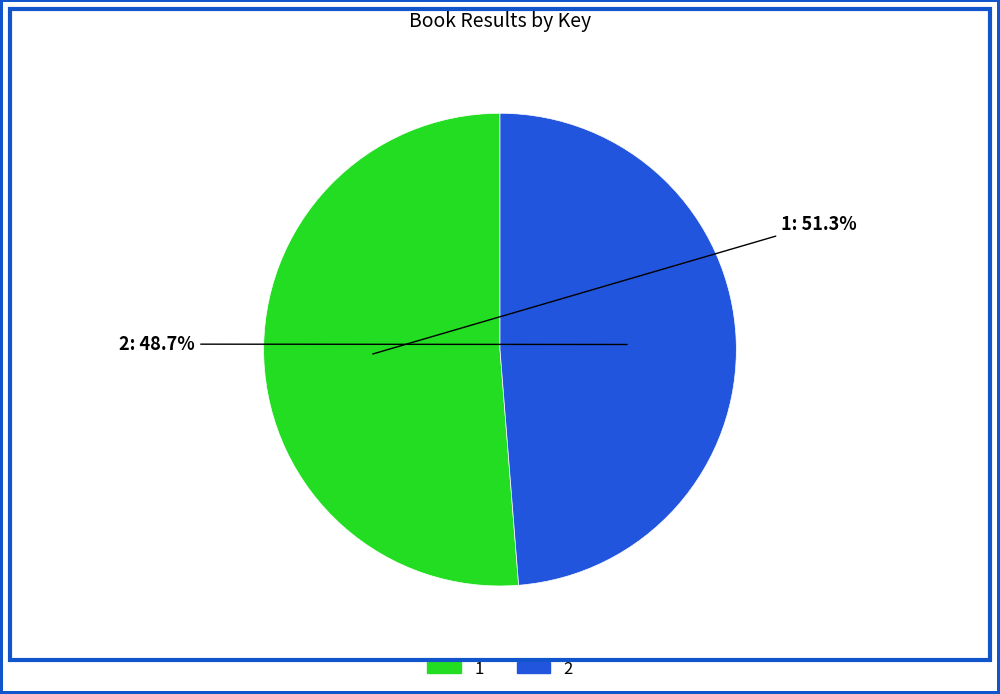

To the nearest percent, what portion does 2 represent?

49%